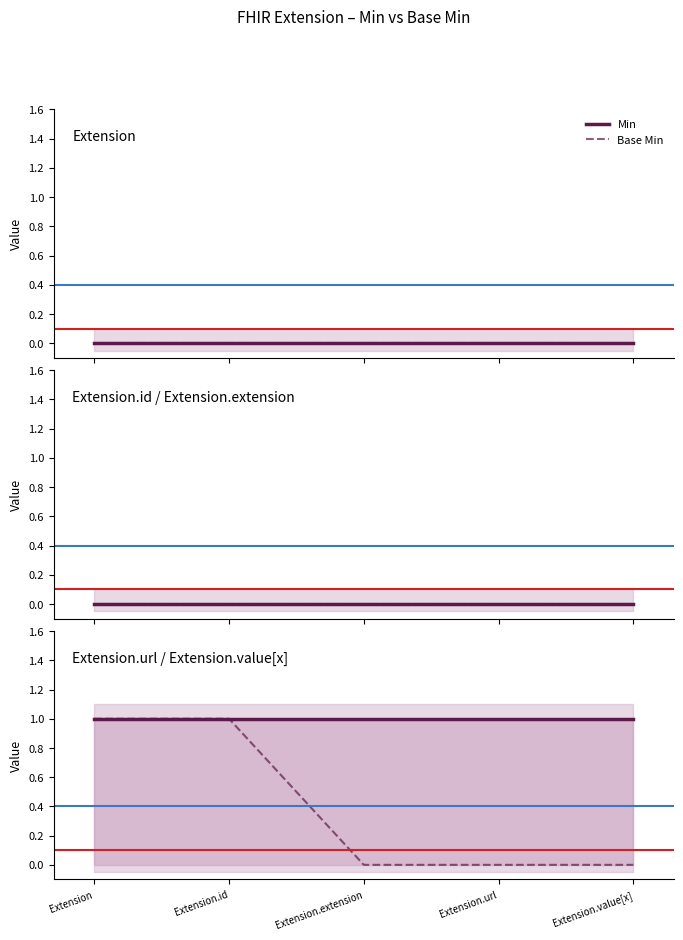

Rank the series at Extension.id from highest to lowest value.

Min, Base Min